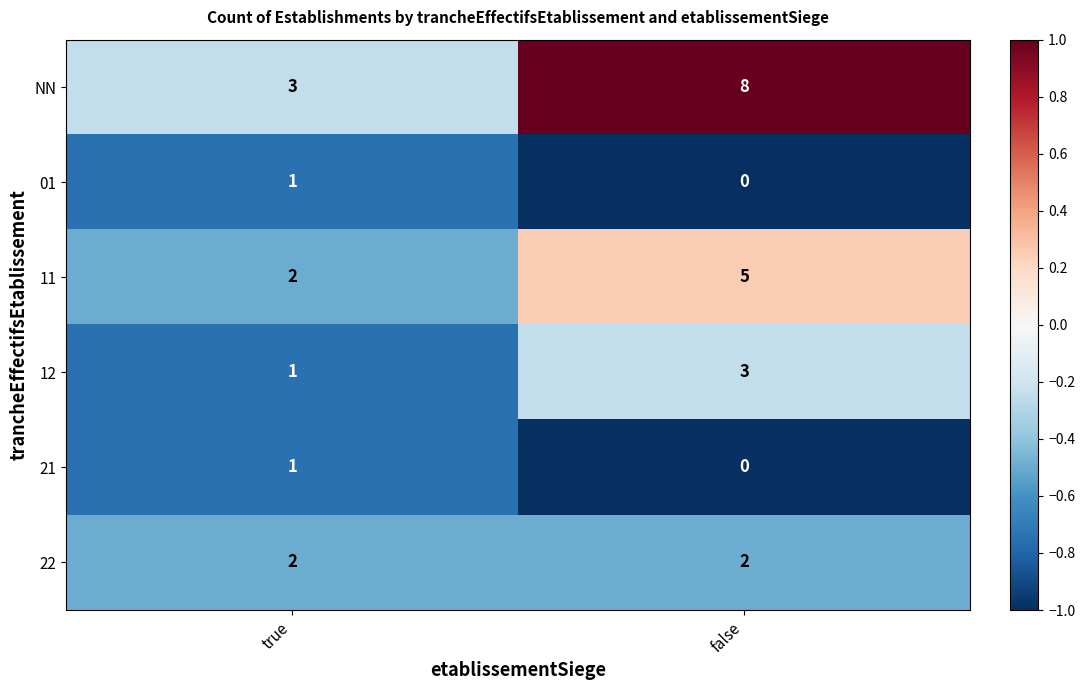

What is the difference between the highest and lowest values at true?

2